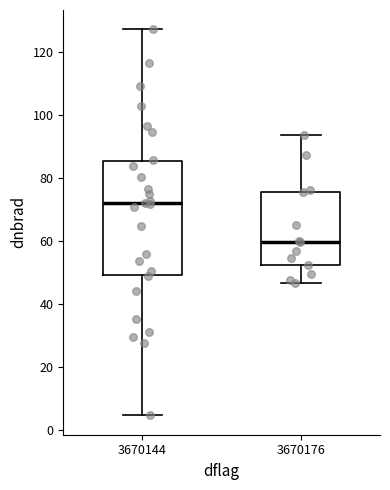

Comparing the boxes themselves (not the whiskers), which one is the tallest?

3670144